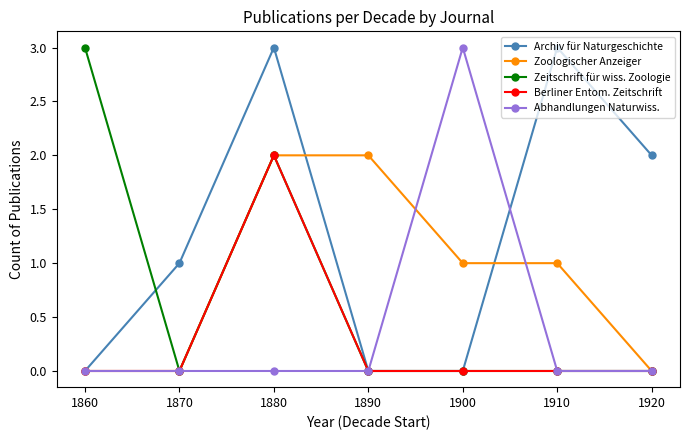

The Archiv für Naturgeschichte series shows 0 at 1890. True or false?

True